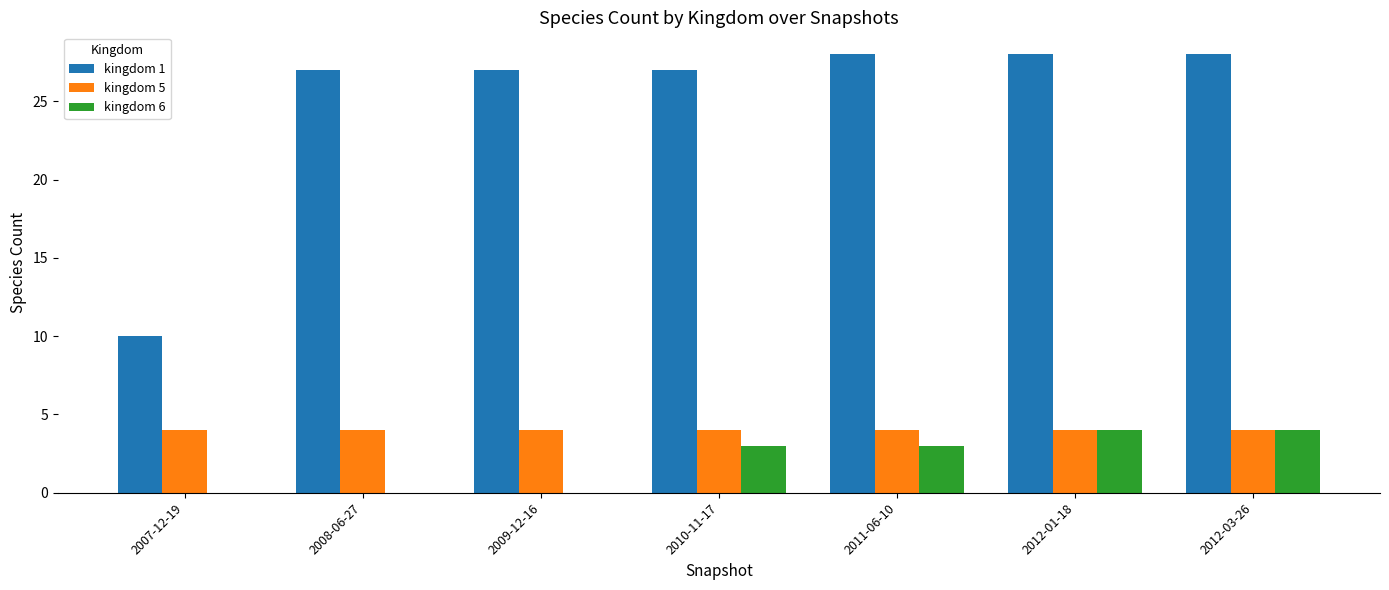

Which series has the largest total across all categories?

kingdom 1